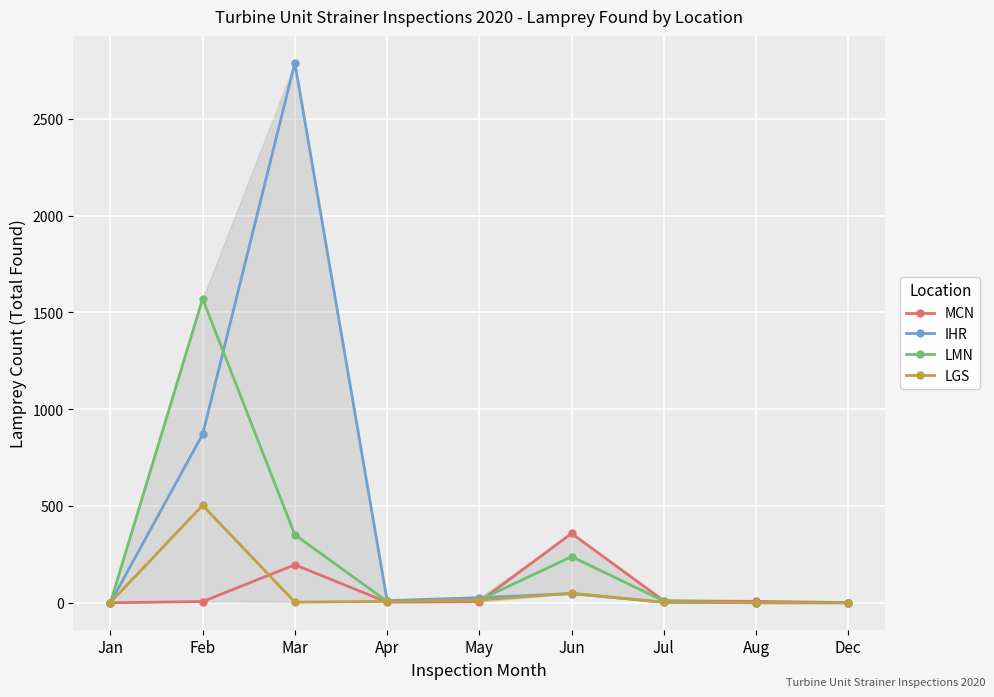

What position from the right is Apr?

6